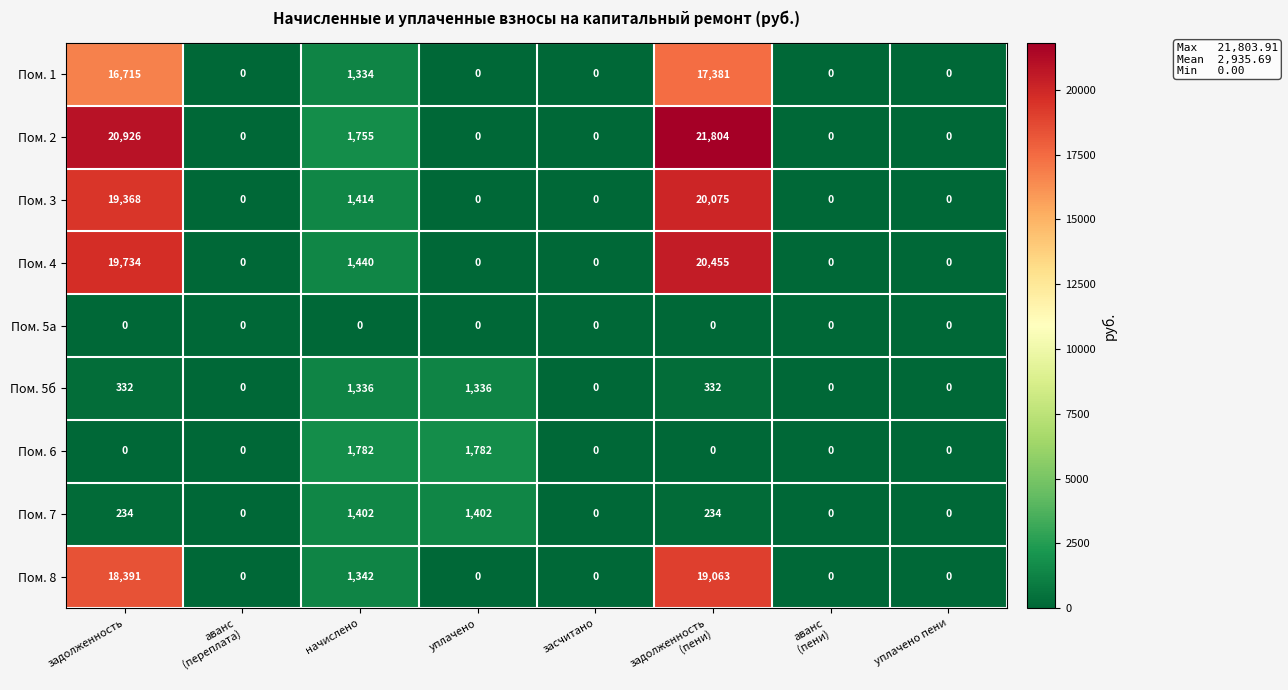

Which series has the largest range (max minus min)?

Пом. 2